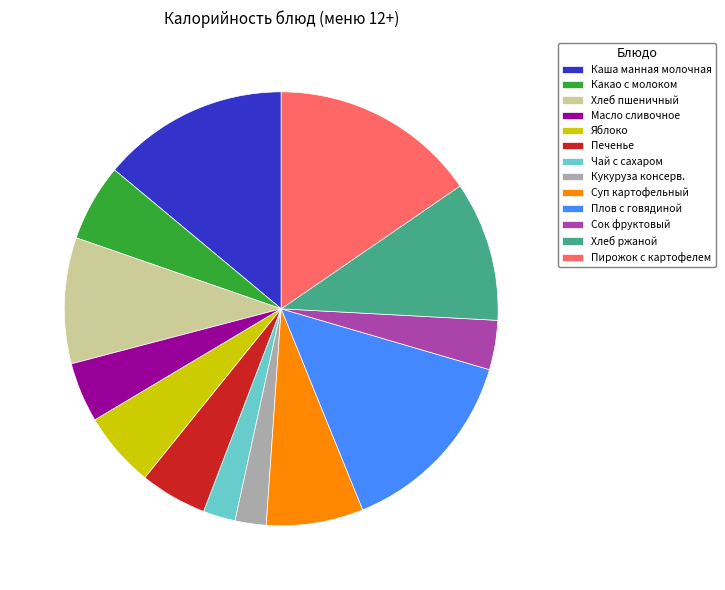

Count the number of slices in the pie.

13